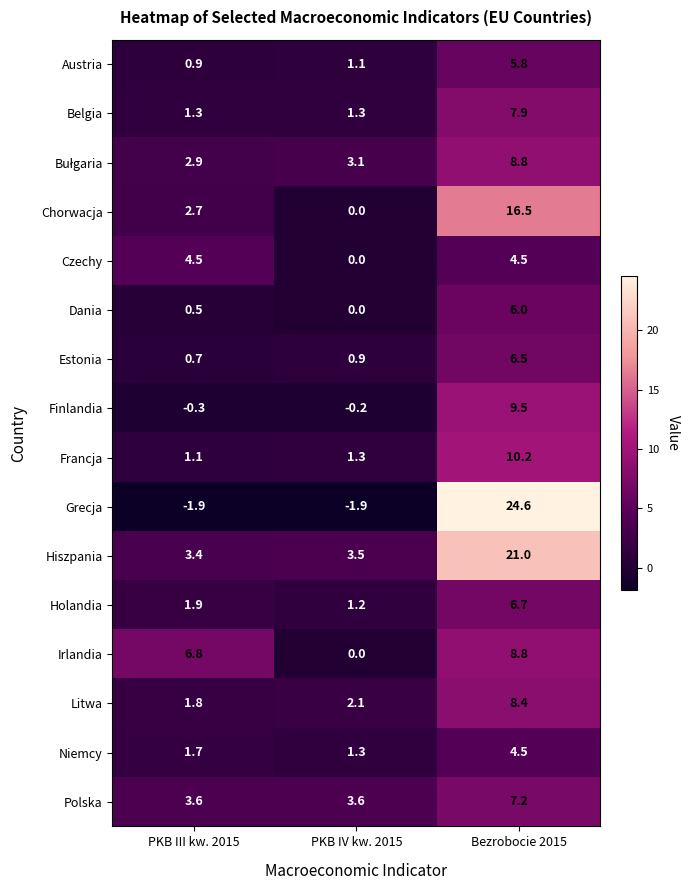

How many distinct data groups are displayed?

16